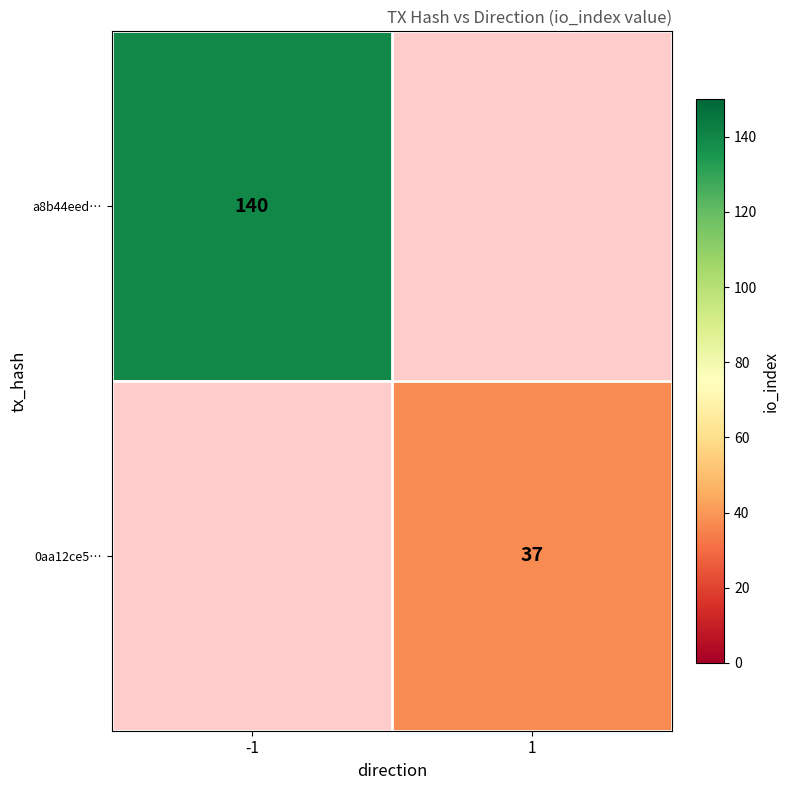

Is it true that a8b44eed… equals 140 at -1?

True